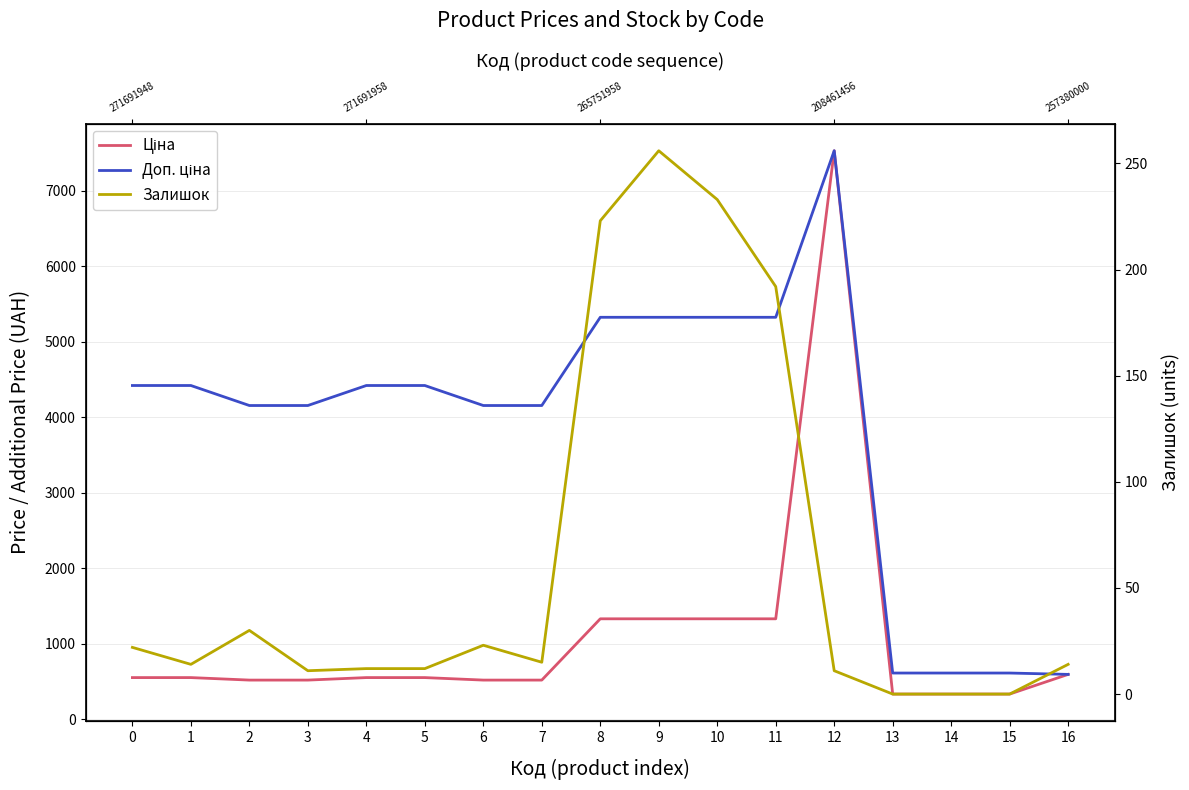

True or false: Залишок and Доп. ціна intersect in this chart.

False